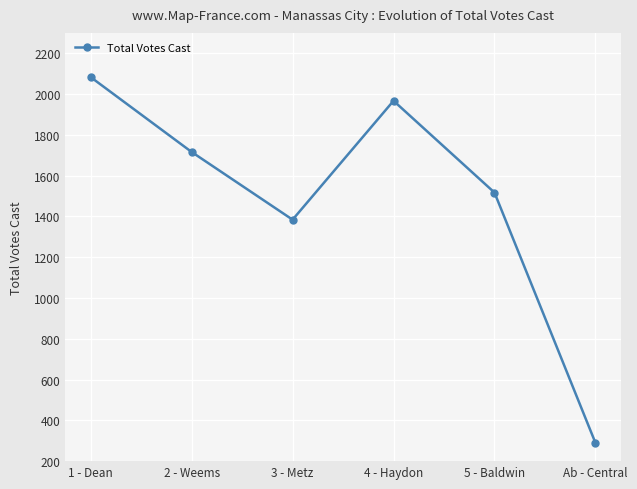

How many series are shown in this chart?

1